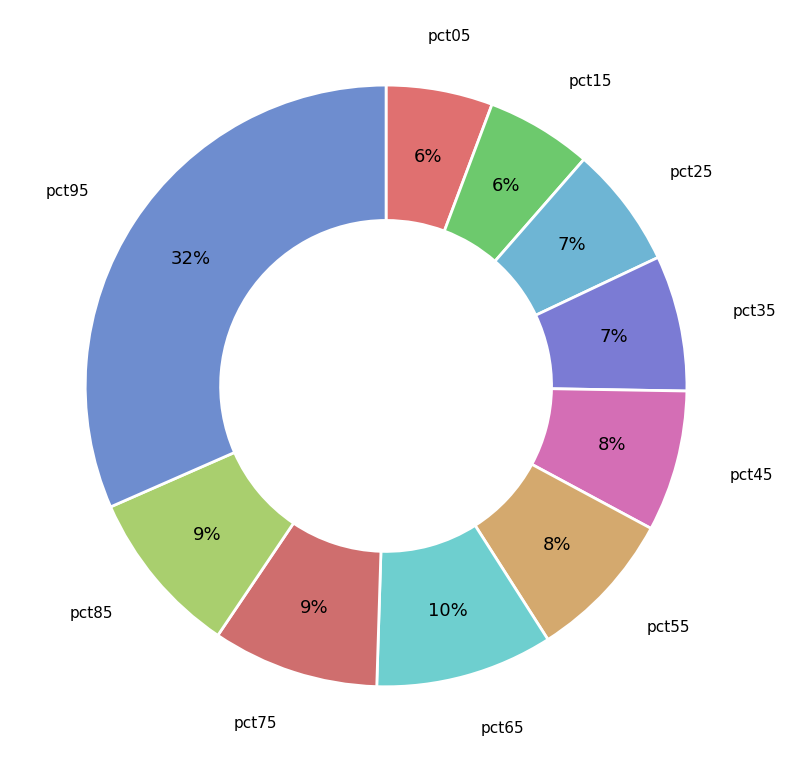

Is there any slice that represents more than half of the pie?

No